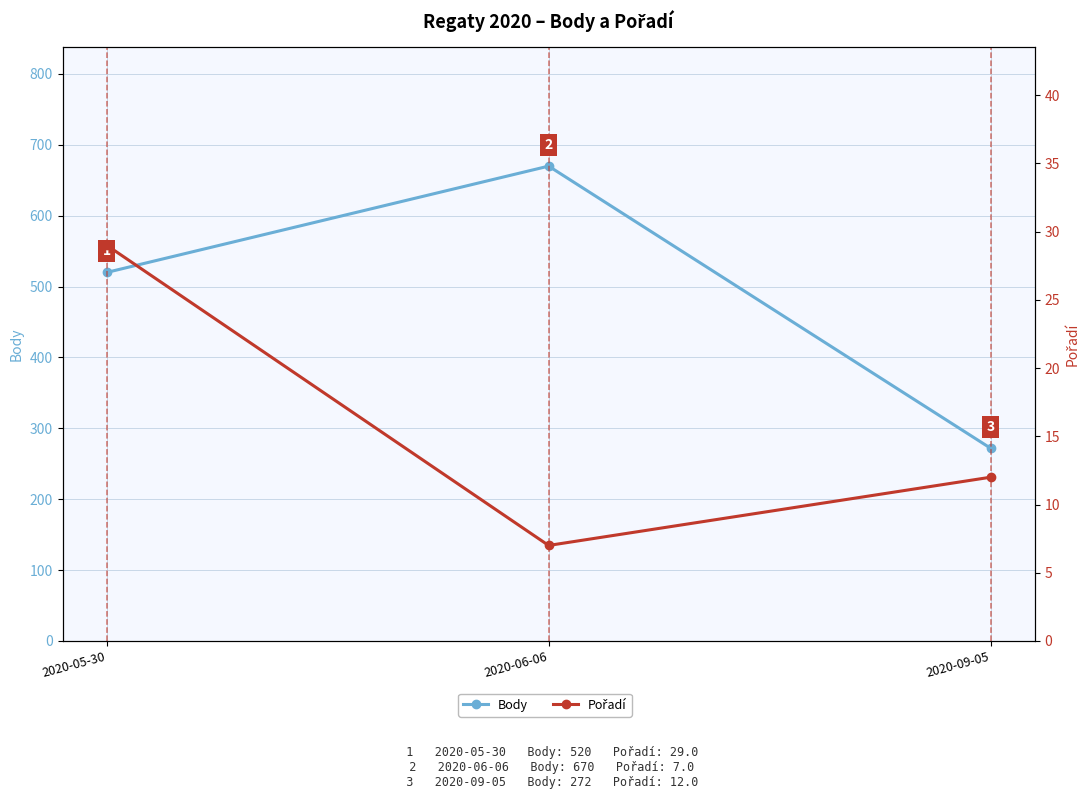

What is the value of the Body point at the 2nd from the left?

670